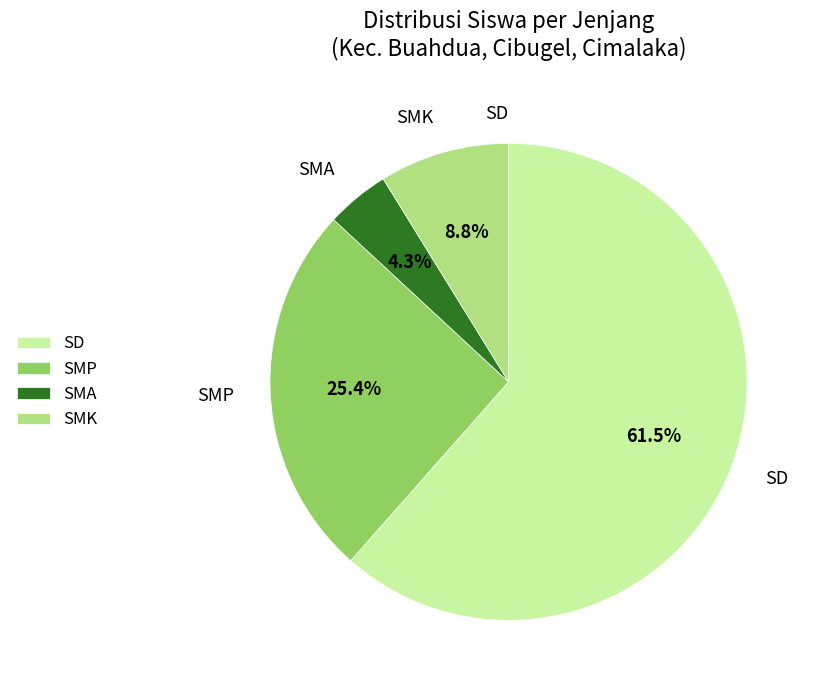

What is the majority slice?

SD